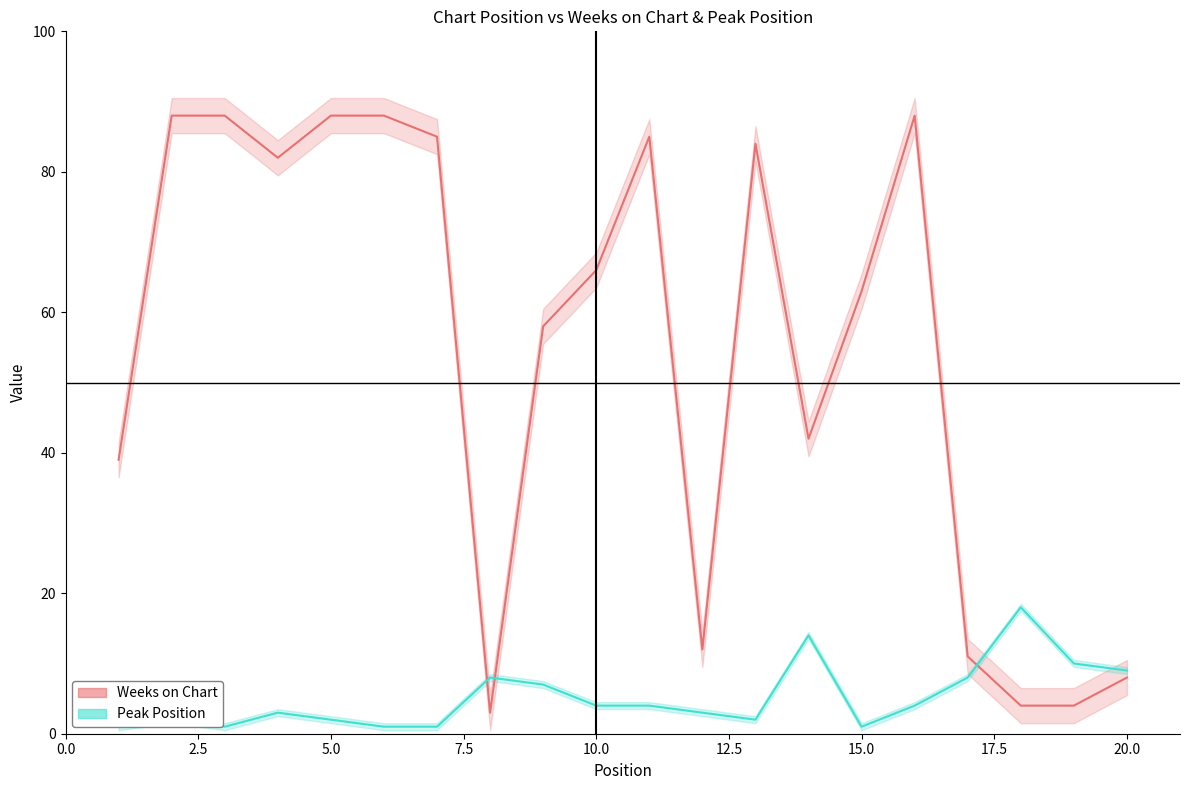

What position from the right is 2.5?

19